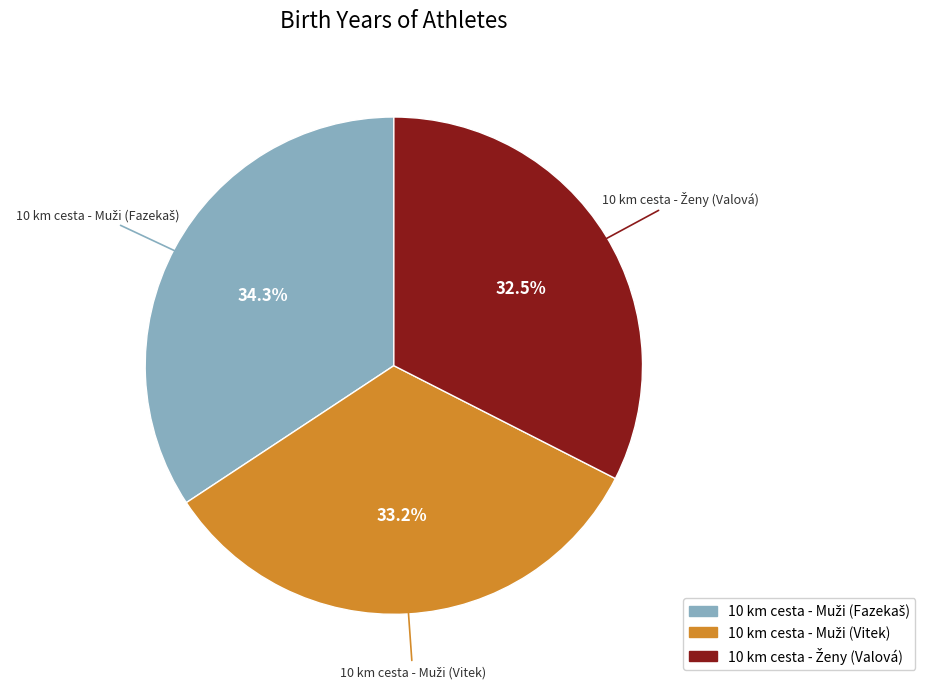

How many slices are in this pie chart?

3